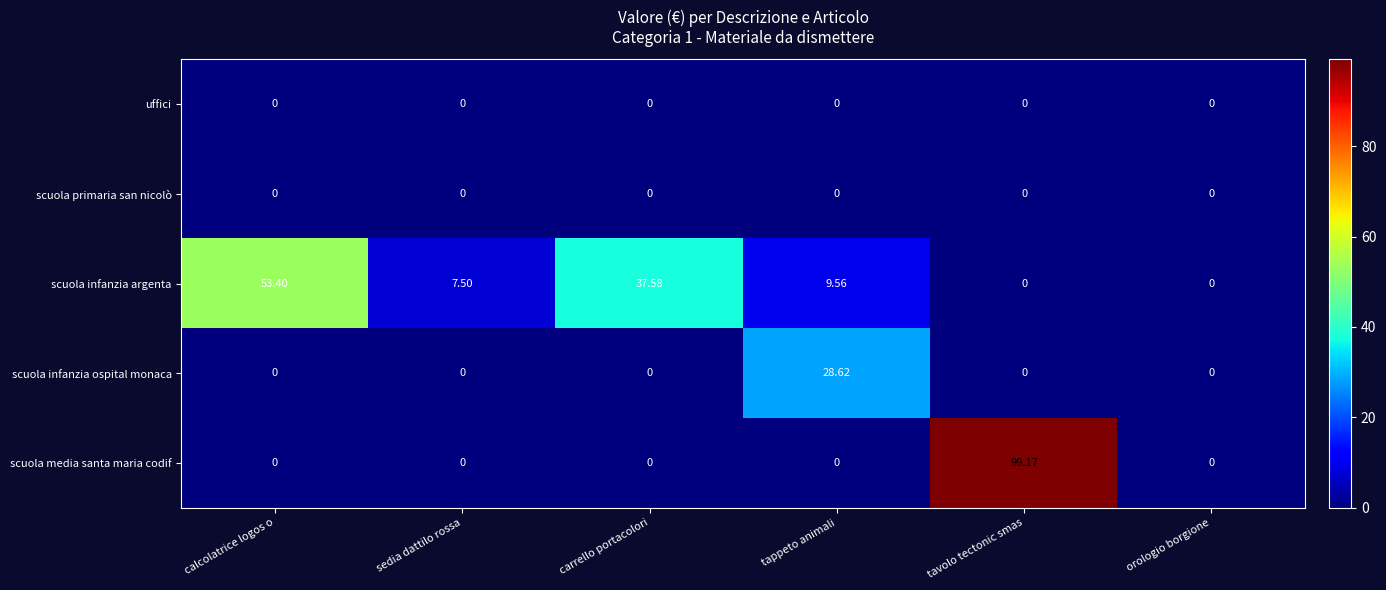

Which series has the largest total across all categories?

scuola infanzia argenta